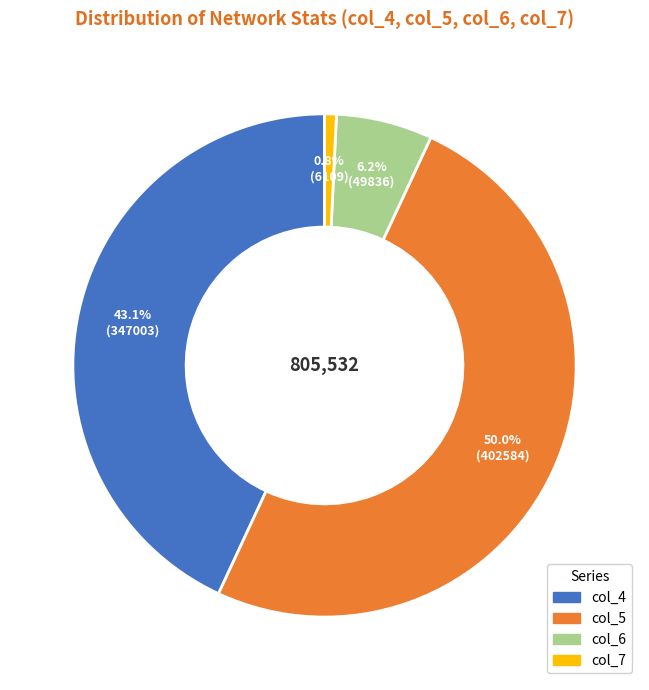

Which has a higher value, col_7 or col_4?

col_4